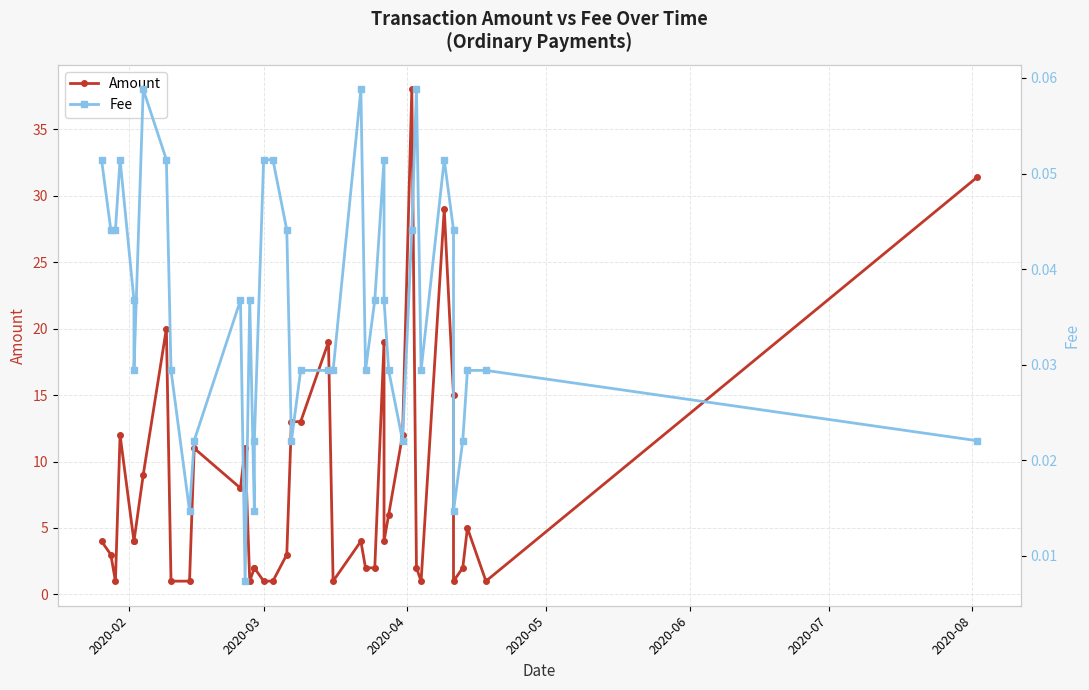

What is the sum of all Amount values?

319.4